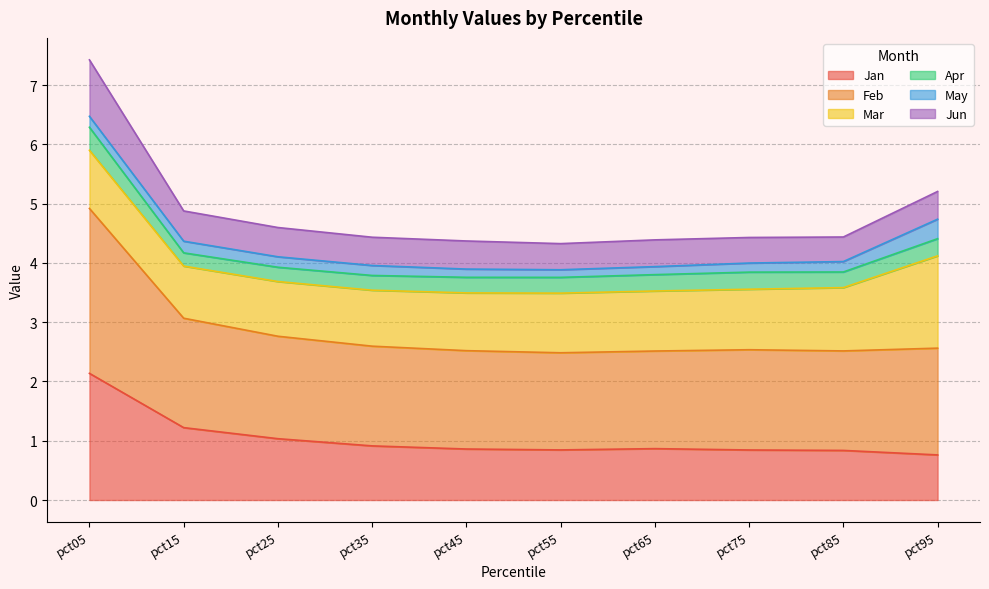

What is the total value across all series at pct05?

7.4